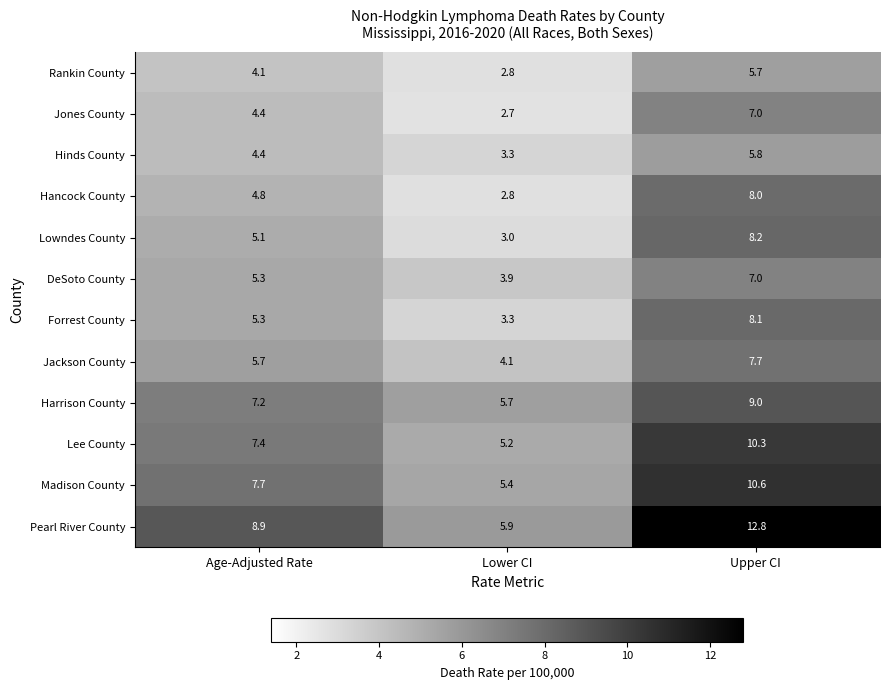

What is the difference between the Harrison County values at Lower CI and Upper CI?

3.3